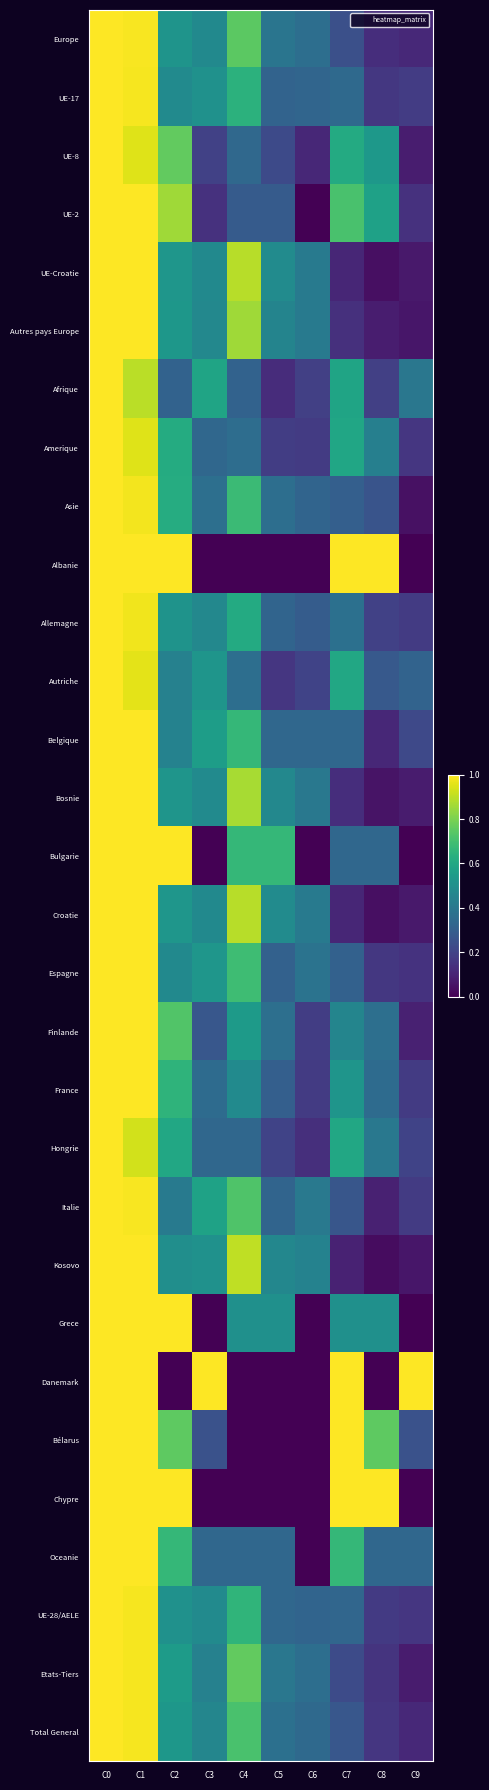

At C9, list the series in order from smallest to largest.

Albanie, Bulgarie, Grece, Chypre, Asie, Autres pays Europe, Kosovo, UE-Croatie, Croatie, Bosnie, Etats-Tiers, UE-8, Finlande, Europe, Total General, UE-2, Espagne, Amerique, UE-28/AELE, France, Allemagne, Italie, UE-17, Hongrie, Belgique, Bélarus, Autriche, Oceanie, Afrique, Danemark